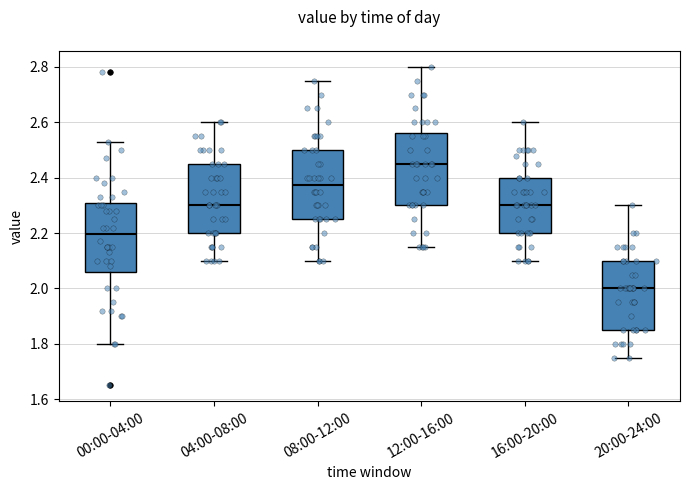

Which box's median line is the lowest?

20:00-24:00